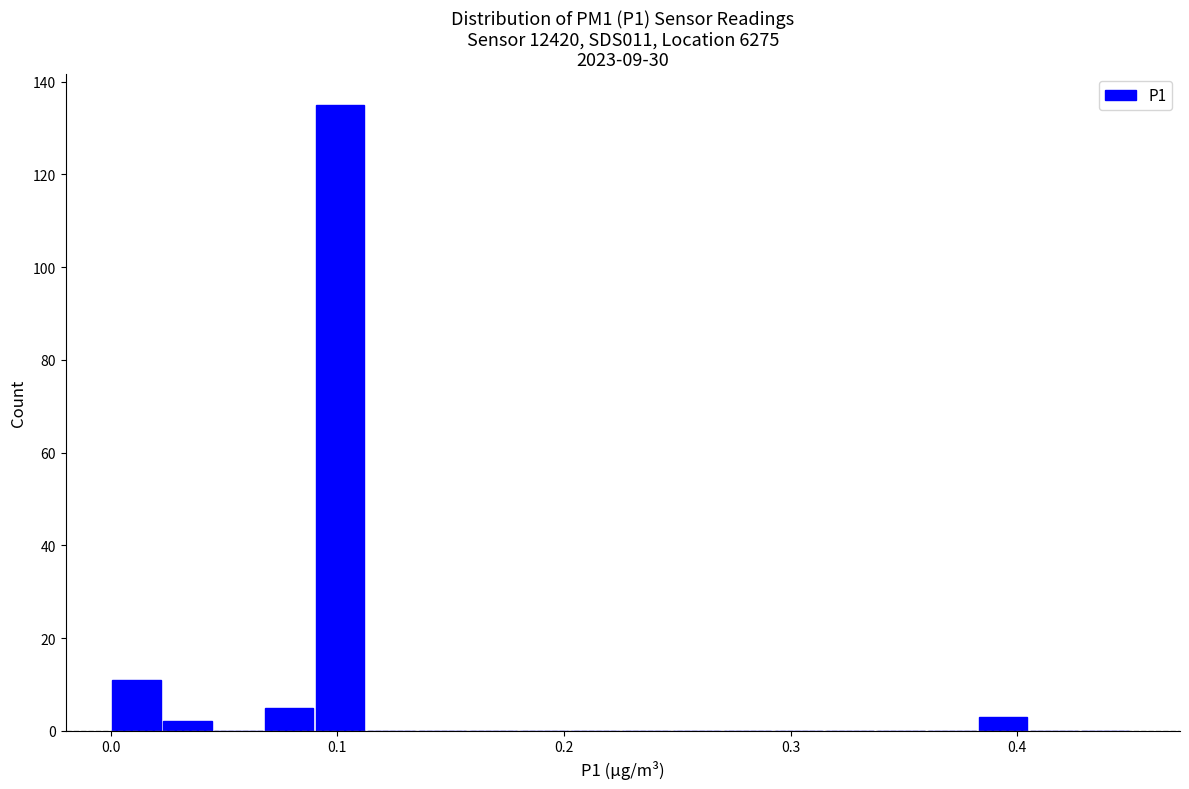

Around what value on the x-axis is the tallest bar? Give the approximate position of its centre, as read against the axis.

0.10